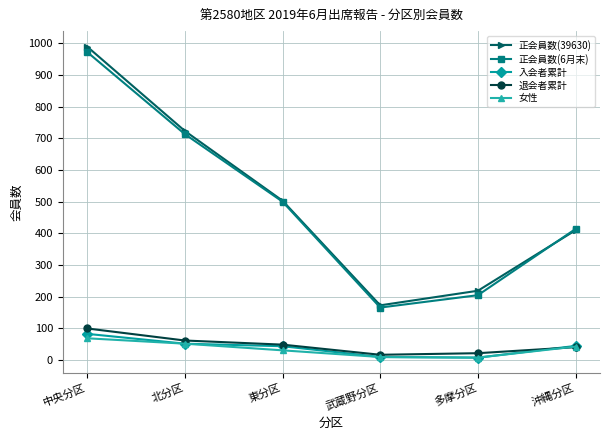

What is the label of the 4th point from the right?

東分区